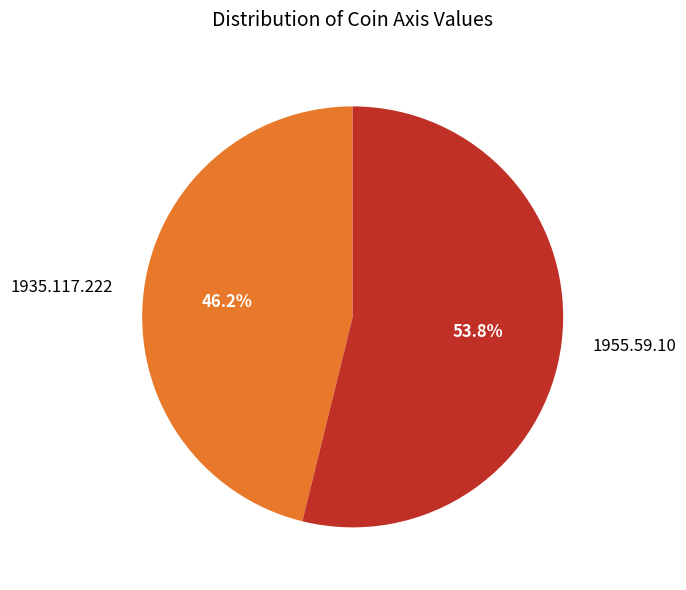

Is the sum of 1955.59.10 and 1935.117.222 greater than half?

Yes